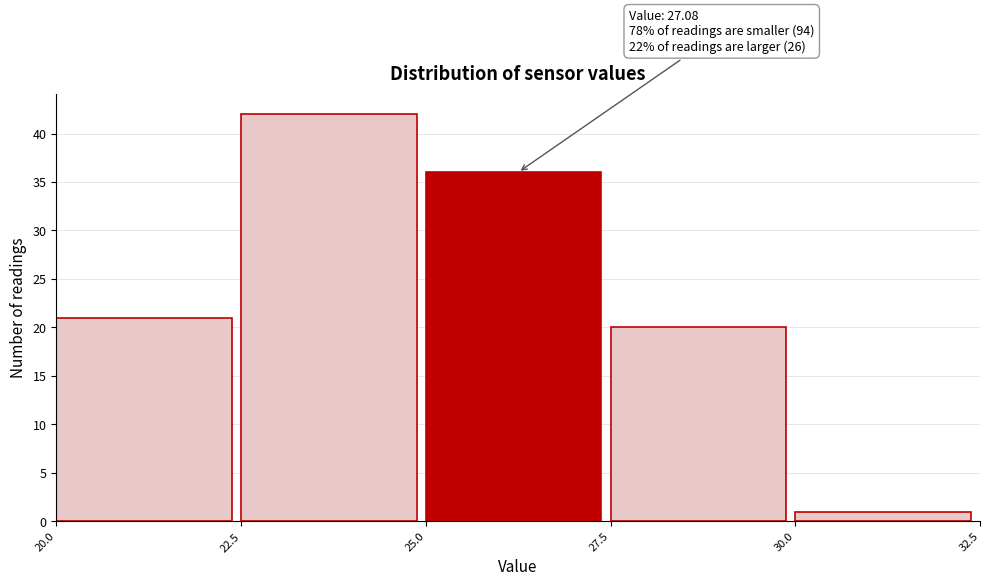

Over which range of the x-axis is the bar tallest?

22.5 to 25.0